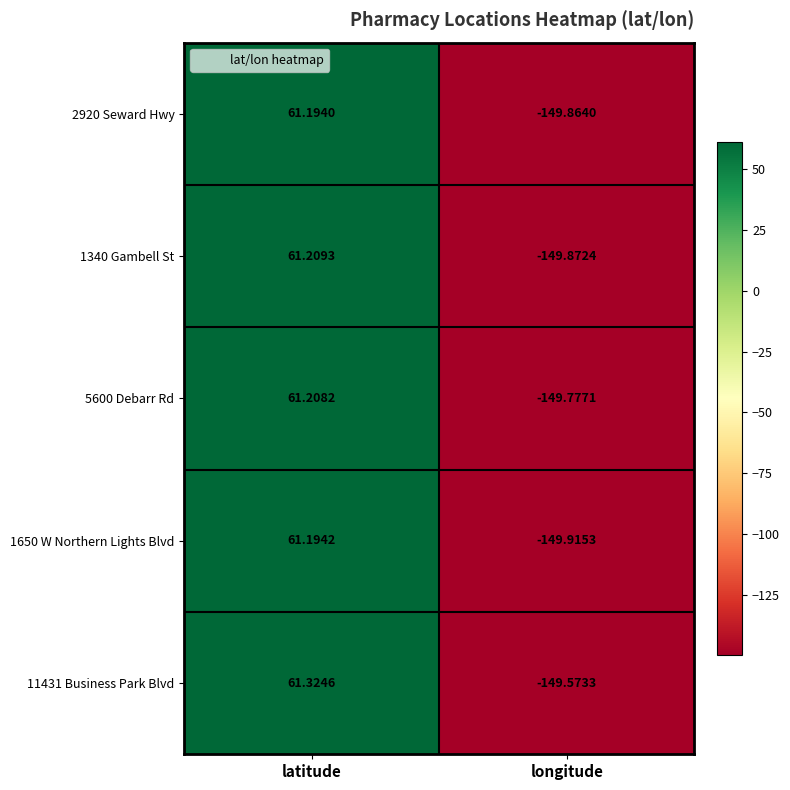

Which label corresponds to the smallest value in the chart?

longitude